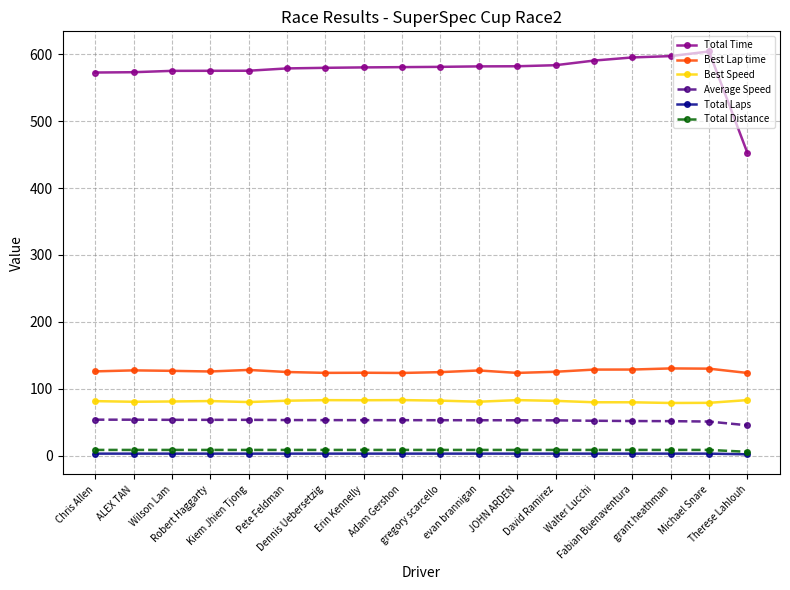

True or false: Best Lap time has more than 1 points higher than both neighbors.

True